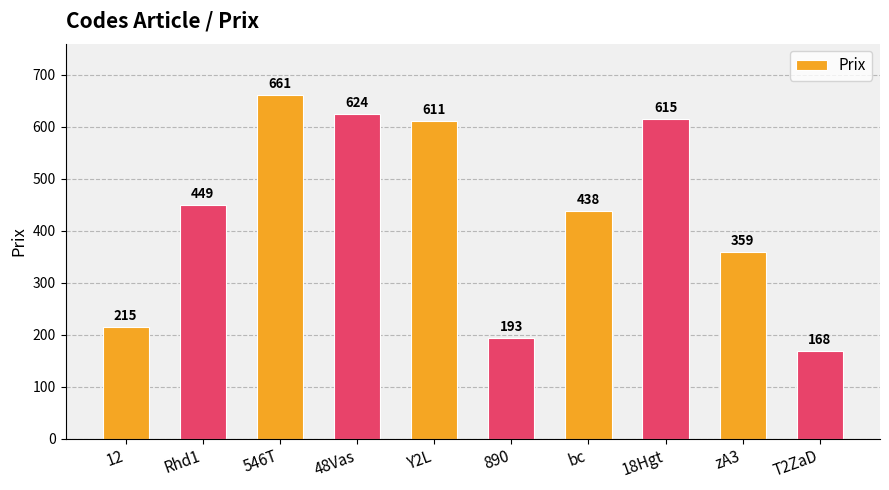

What position from the right is Y2L?

6